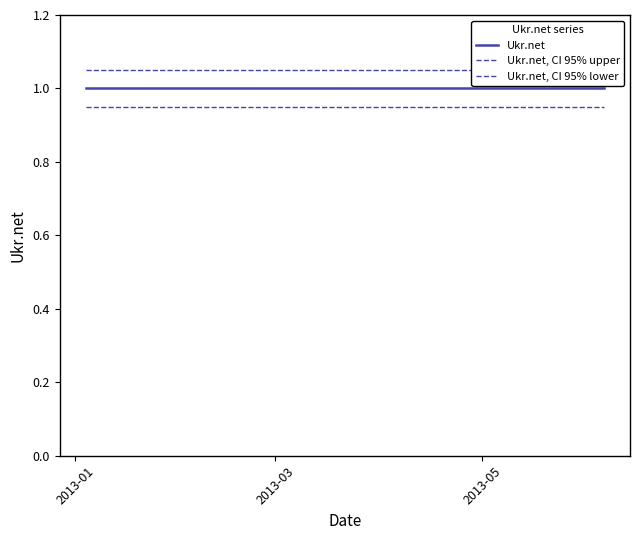

At which label does Ukr.net, CI 95% upper reach its peak?

2013-01